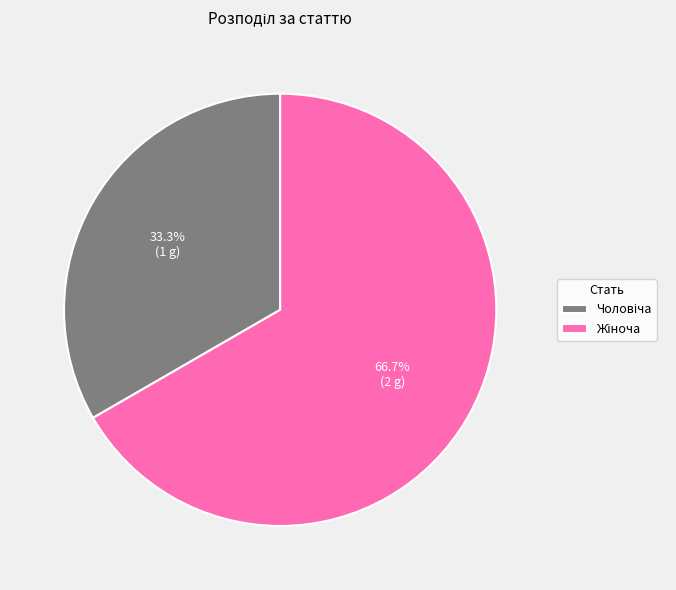

Is there any slice that represents more than half of the pie?

Yes